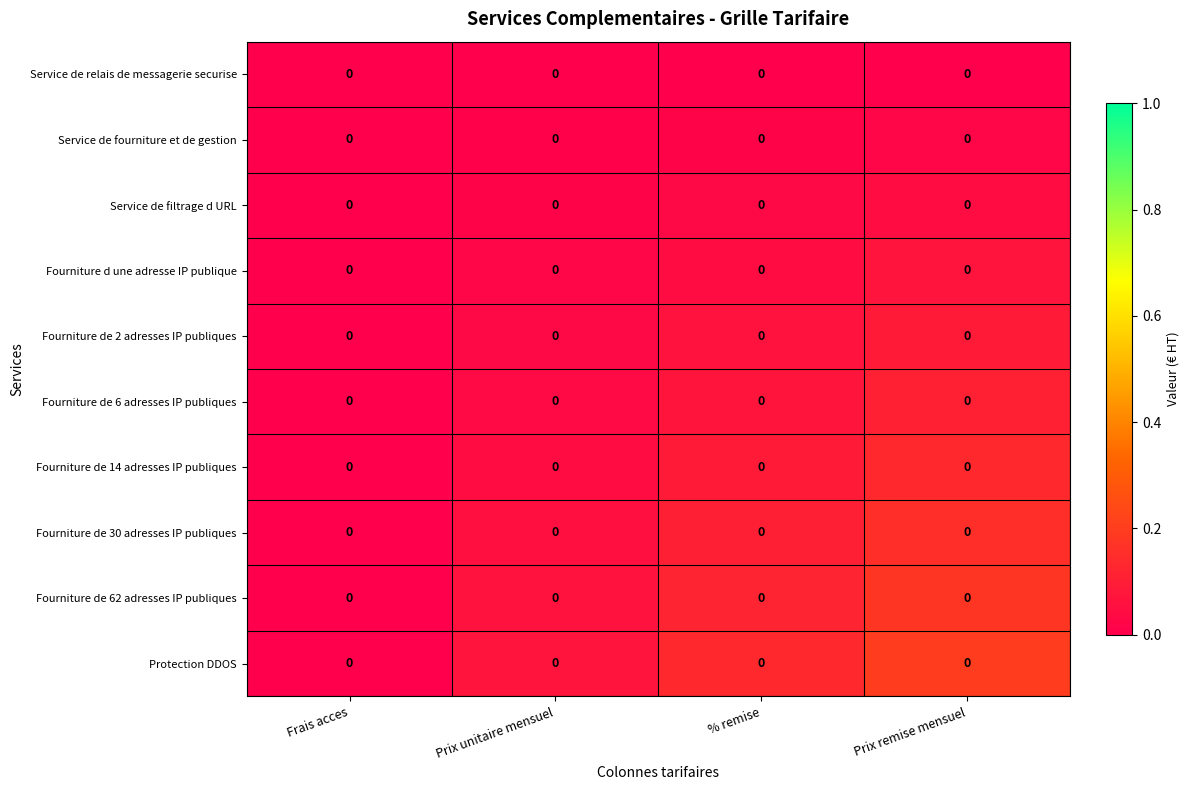

Is the value of Fourniture de 2 adresses IP publiques at Prix remise mensuel greater than the value of Fourniture de 14 adresses IP publiques at % remise?

No